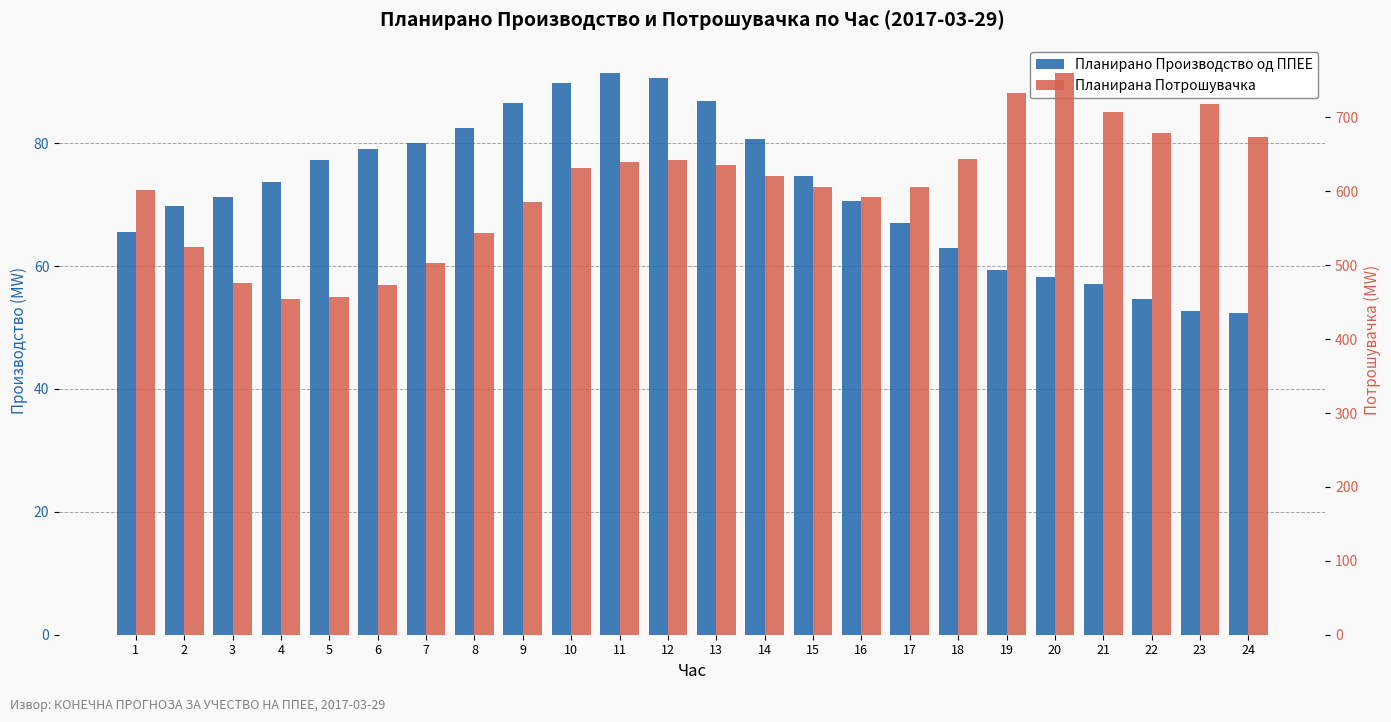

At which label does Планирана Потрошувачка first exceed 621?

10